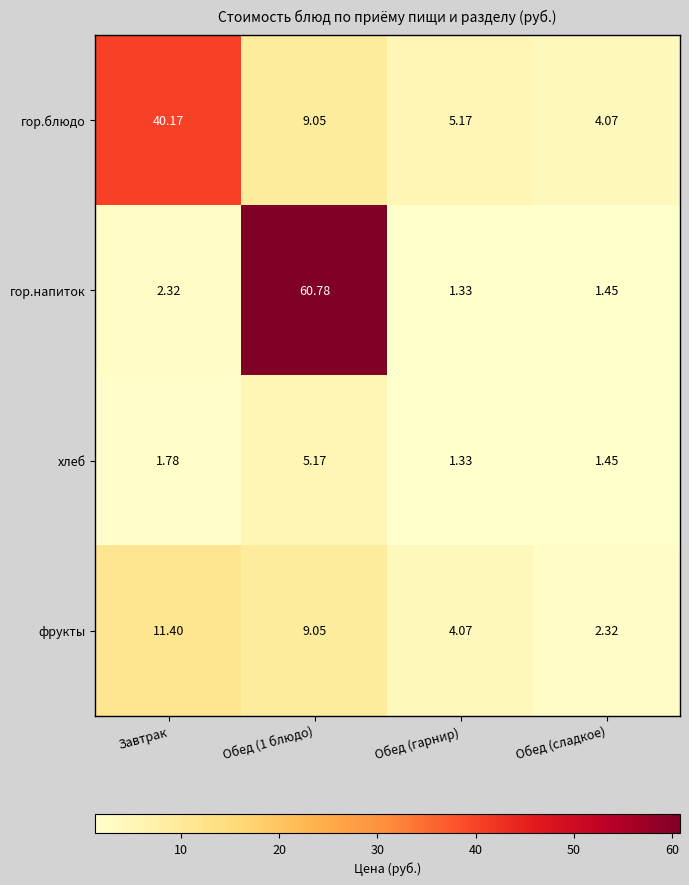

At which label does гор.напиток first exceed 2?

Завтрак